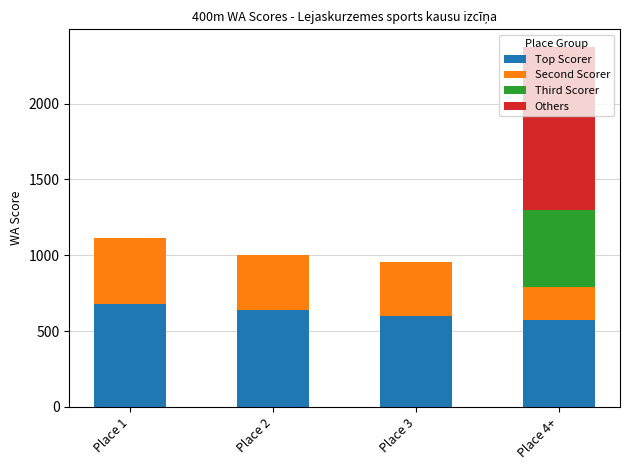

What is the highest value of the Top Scorer series?

677